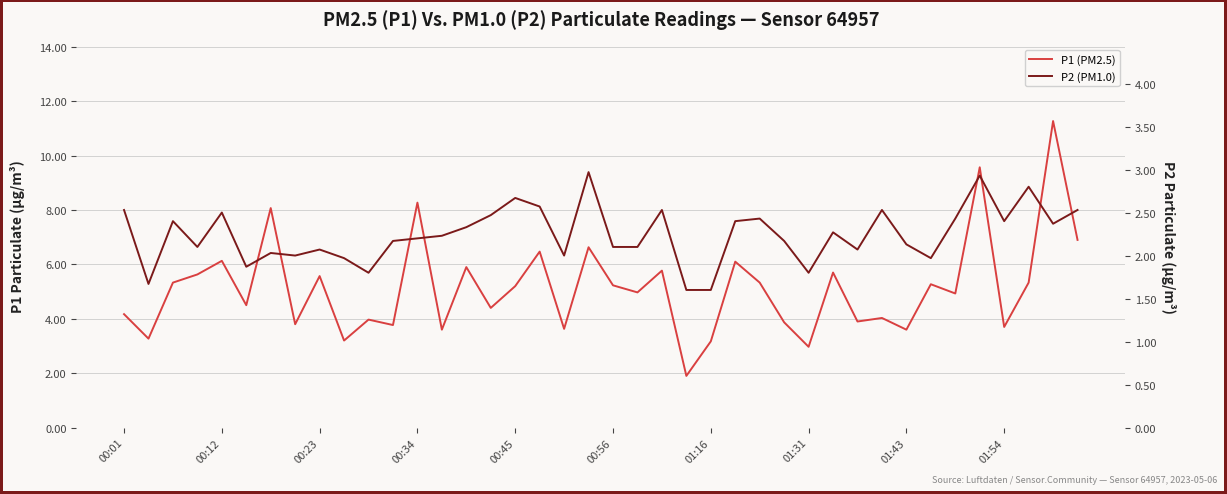

How many interior local peaks does the P2 (PM1.0) series have?

12